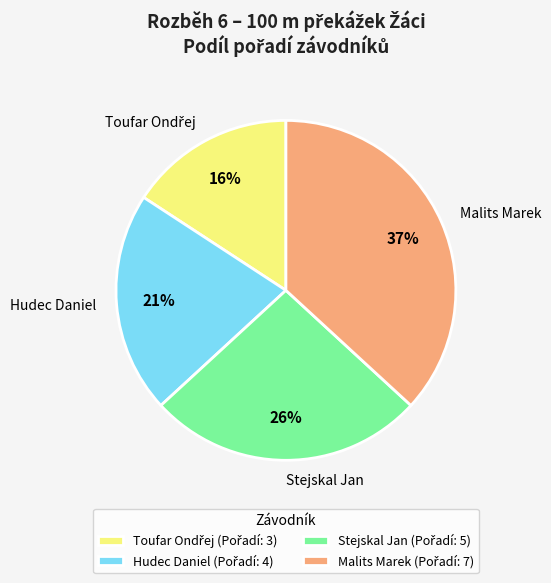

True or false: Stejskal Jan accounts for 26% of the total.

True